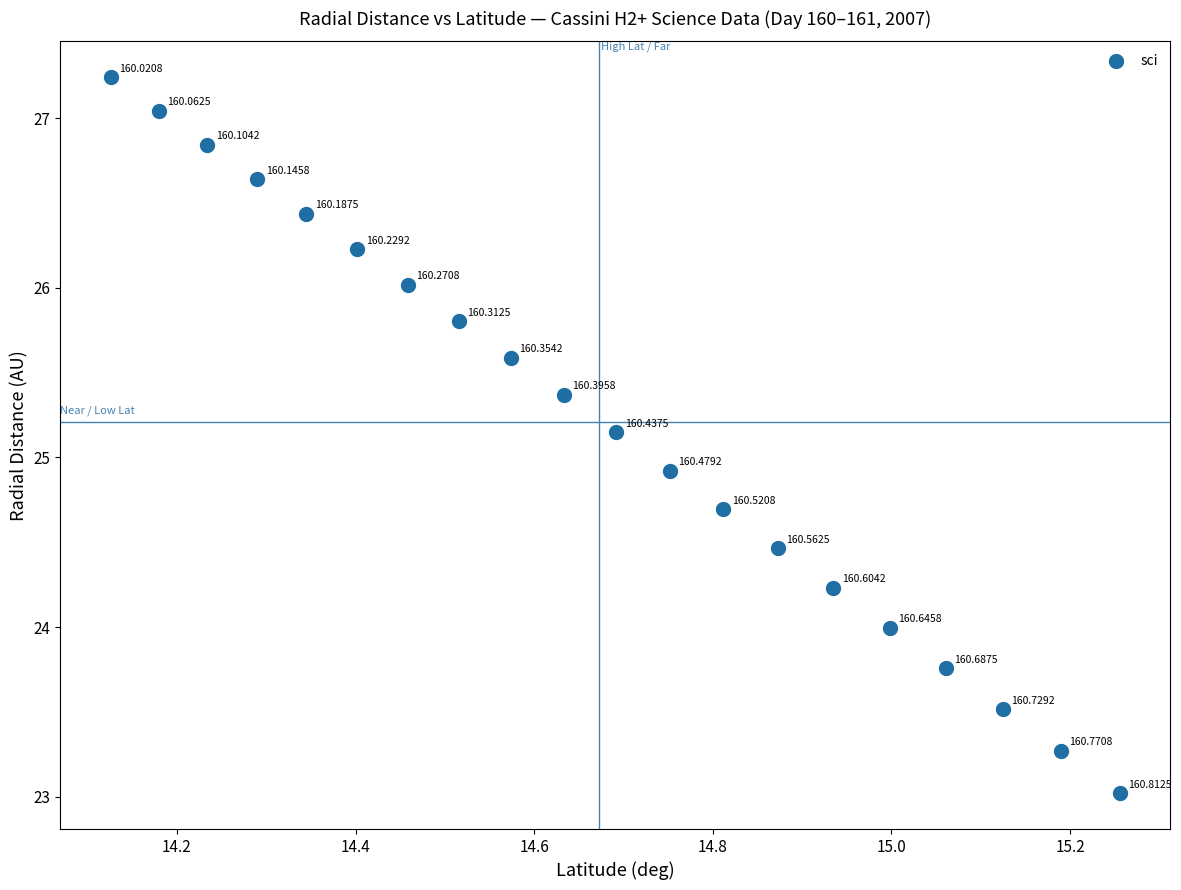

What is the range of Y values (max minus min)?

4.2